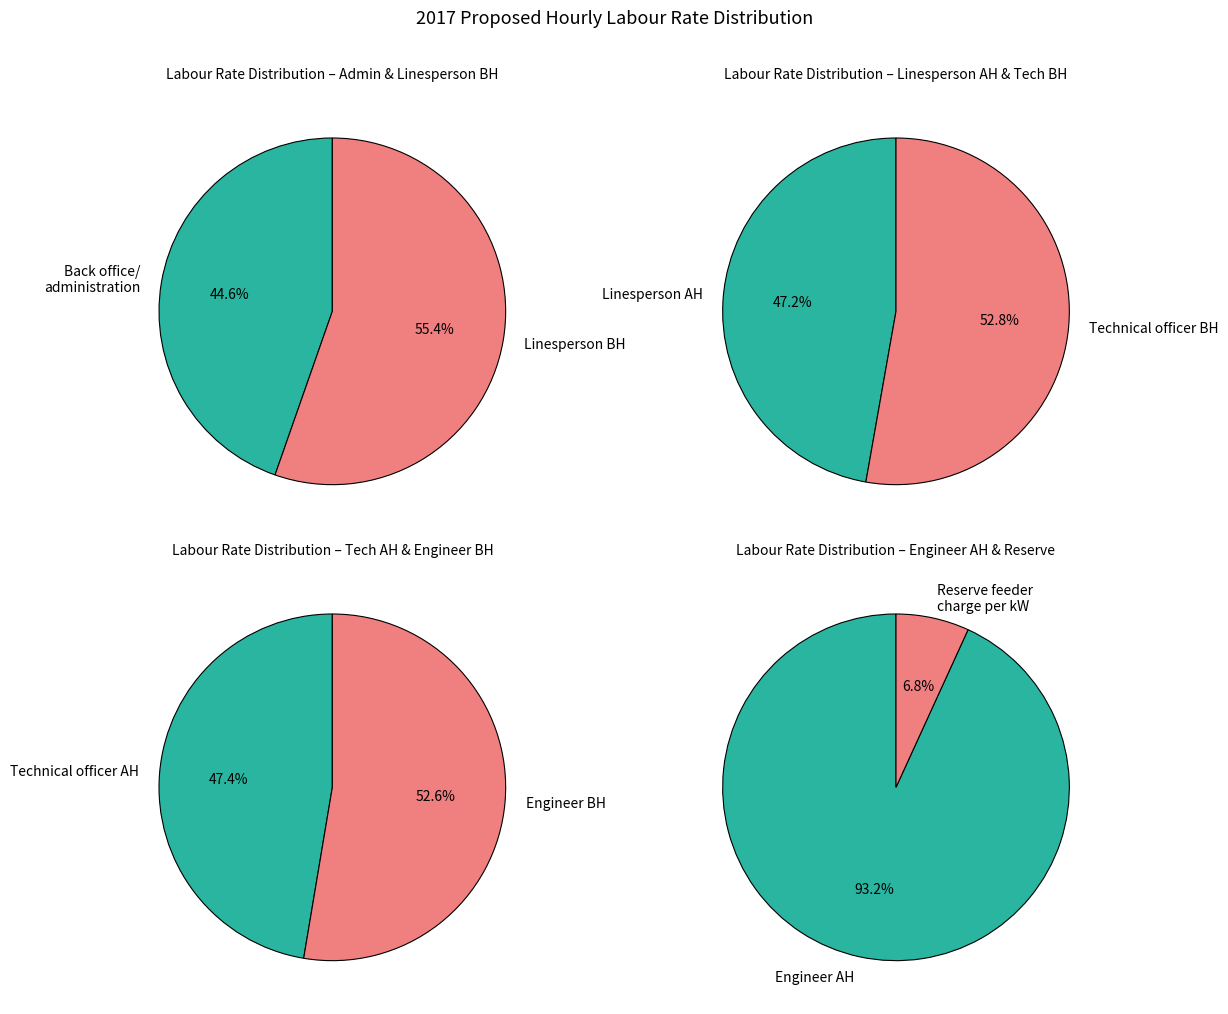

Which has a higher value, Engineer – After hours or Back office/administration?

Engineer – After hours